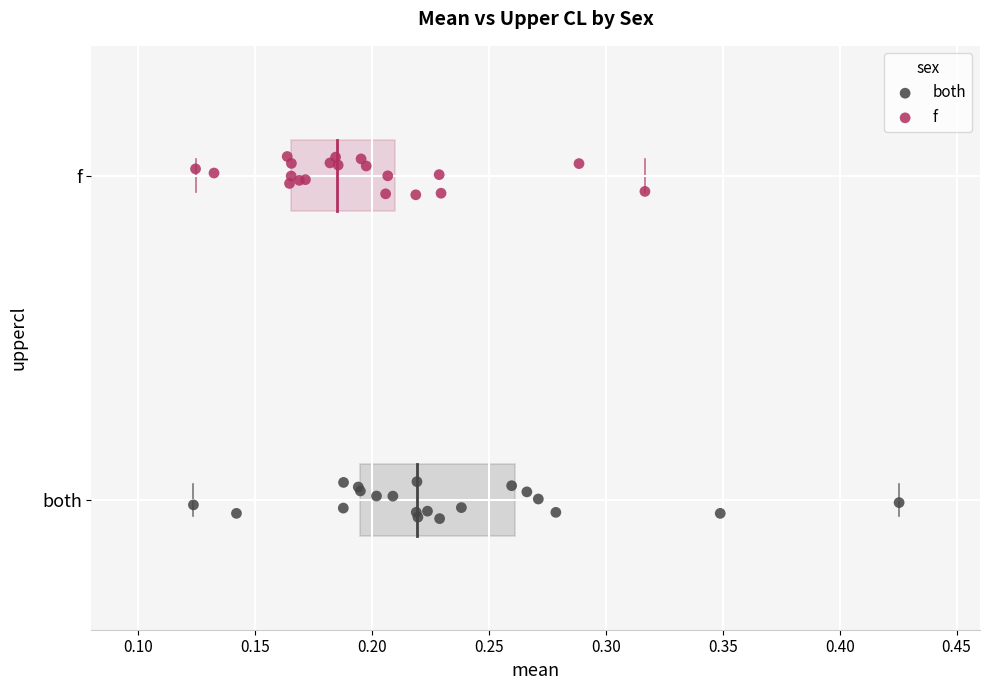

What are all the series names shown in the legend?

both, f